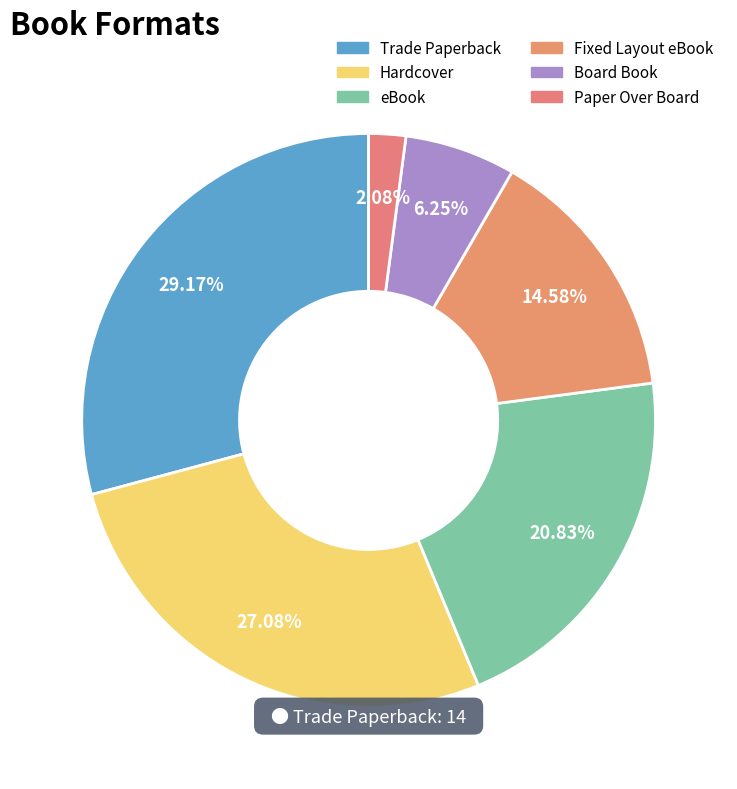

Does Board Book account for over 50% of the chart?

No